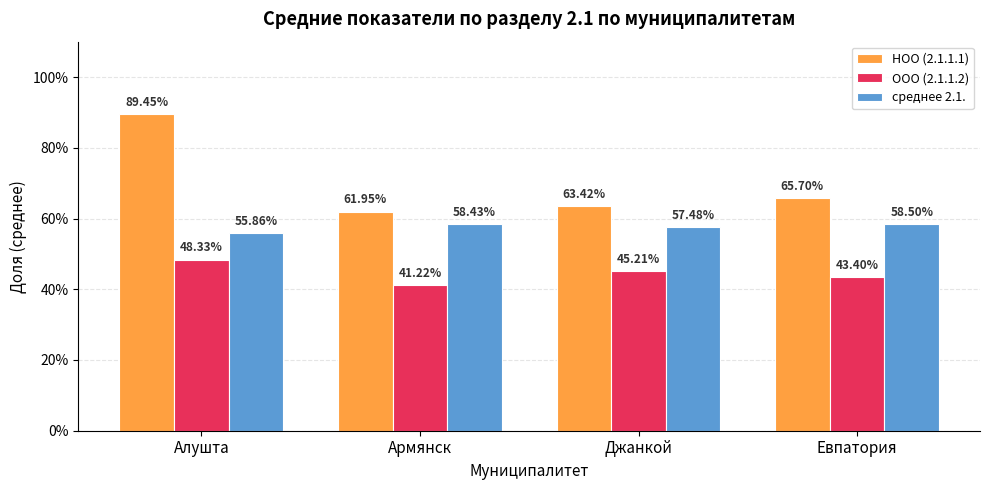

Between Джанкой and Евпатория, which series saw the biggest shift?

НОО (2.1.1.1)